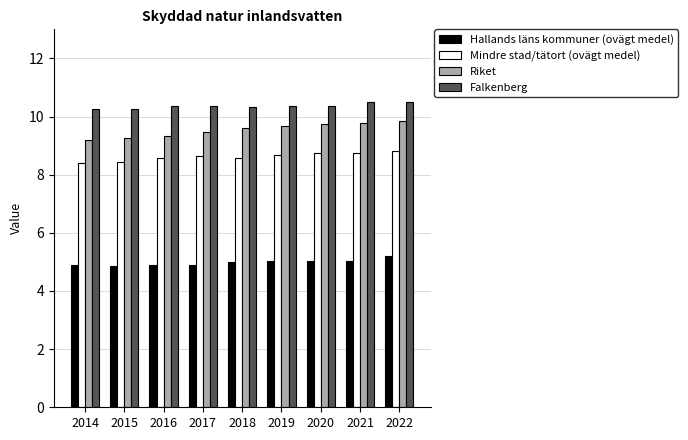

Rank the series by their maximum value, from highest to lowest.

Falkenberg, Riket, Mindre stad/tätort (ovägt medel), Hallands läns kommuner (ovägt medel)